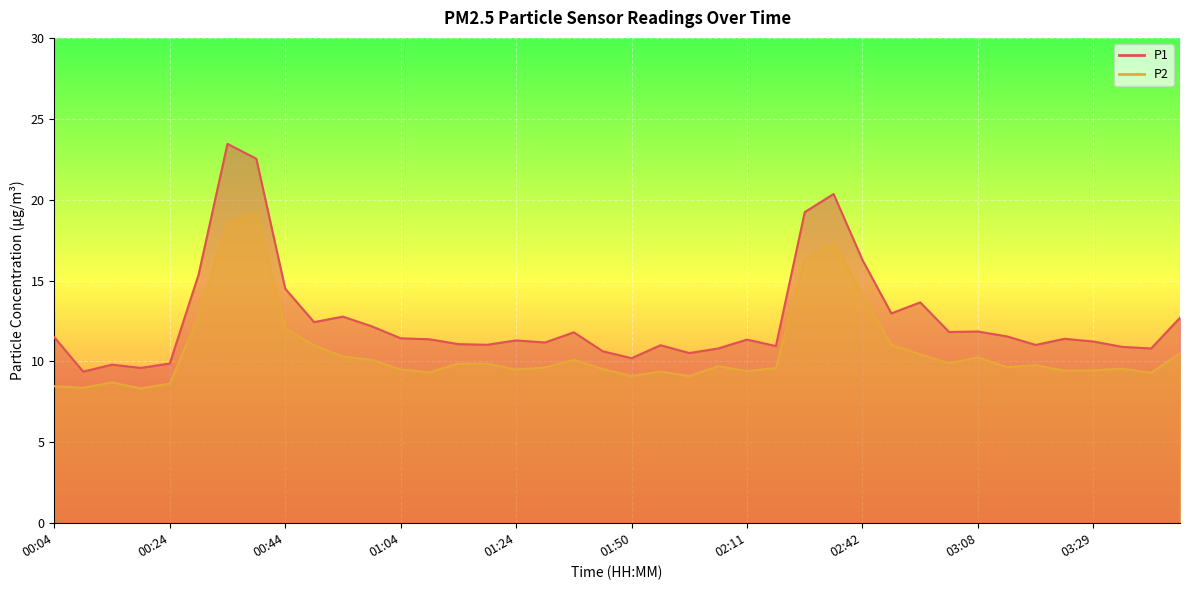

At how many categories does at least one series exceed 14?

7